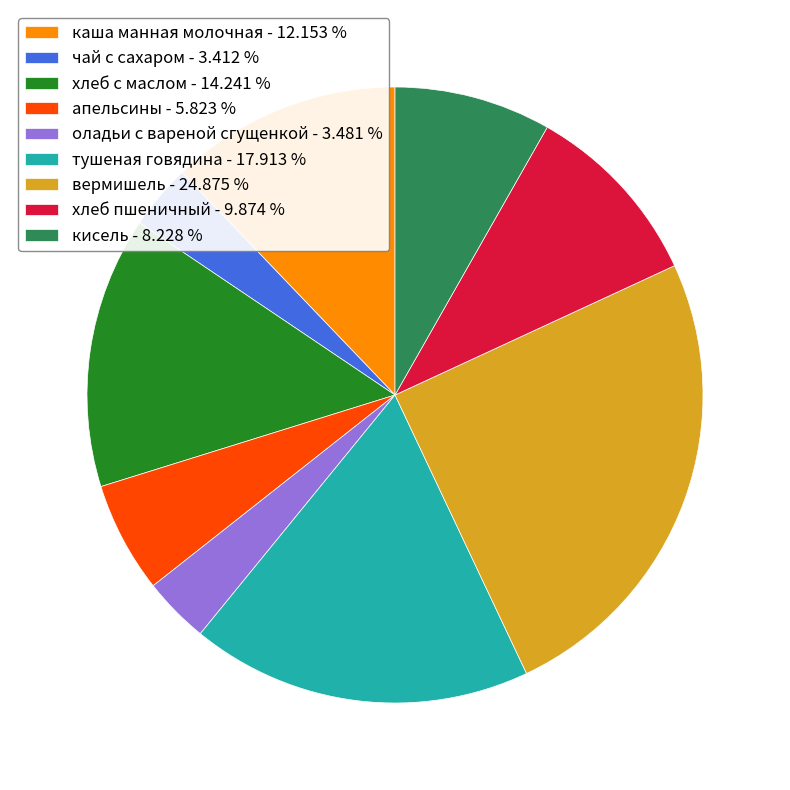

Is the sum of апельсины - 5.823 % and тушеная говядина - 17.913 % greater than half?

No